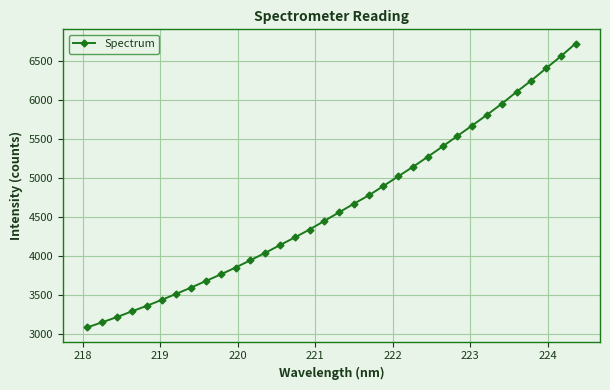

What is the smallest value displayed?

3087.4